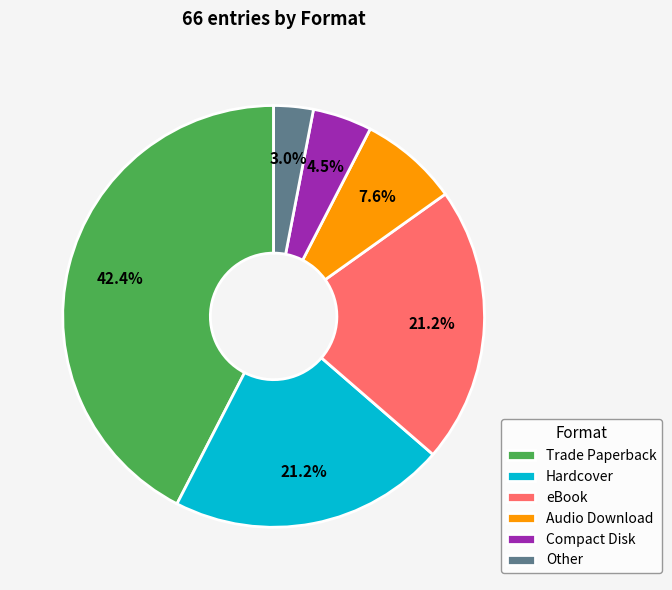

Does Hardcover account for over 50% of the chart?

No